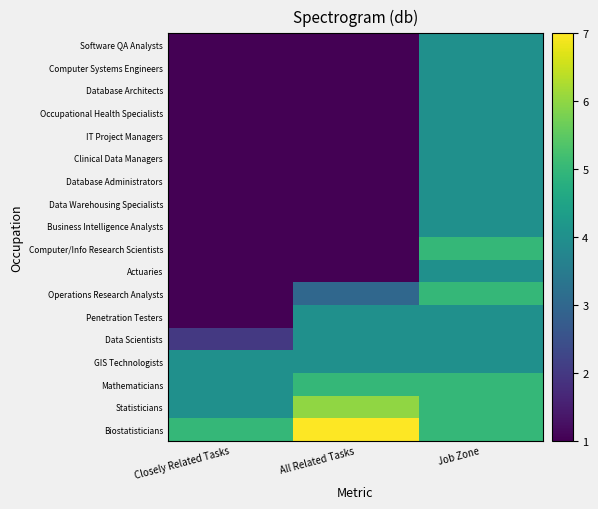

What is the greatest value displayed?

7